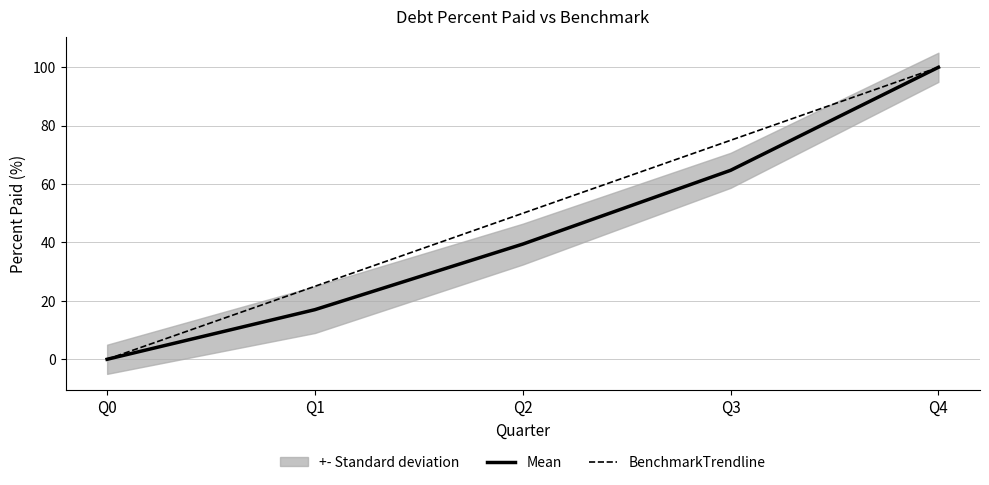

True or false: Mean and BenchmarkTrendline intersect in this chart.

False